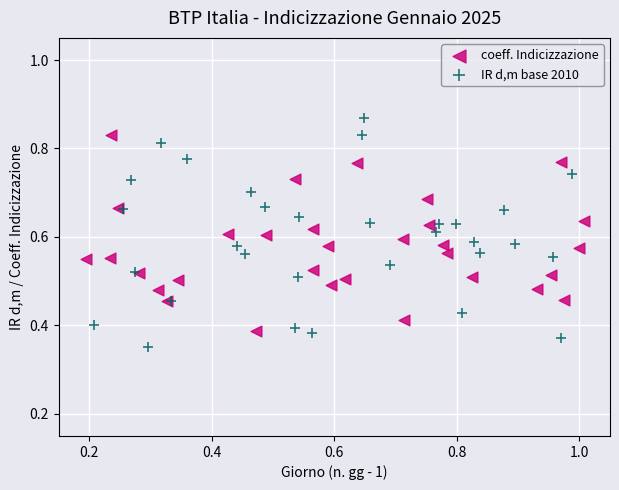

What are all the series names shown in the legend?

coeff. Indicizzazione, IR d,m base 2010